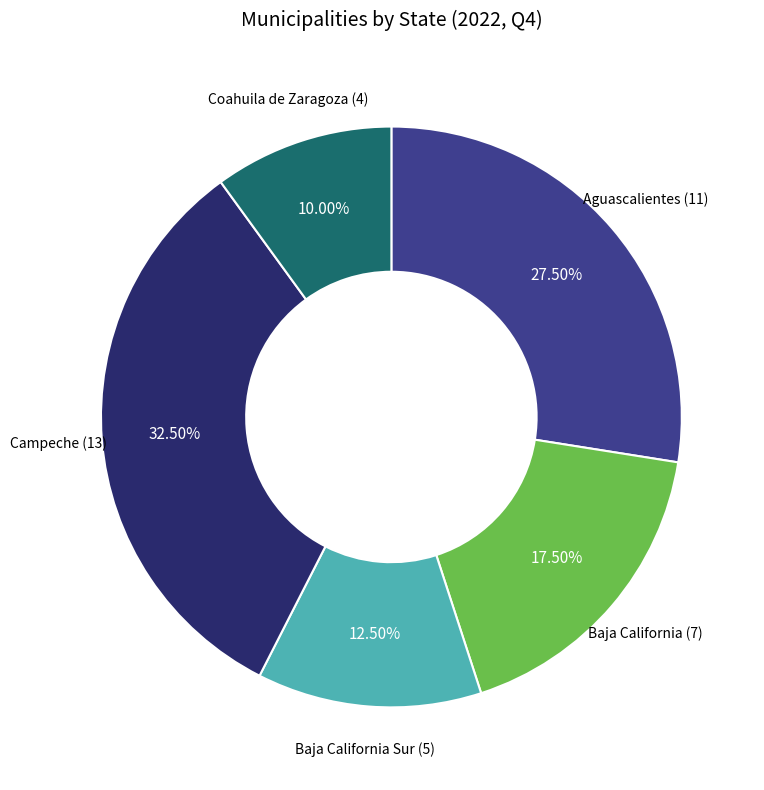

Does any single category account for the majority?

No